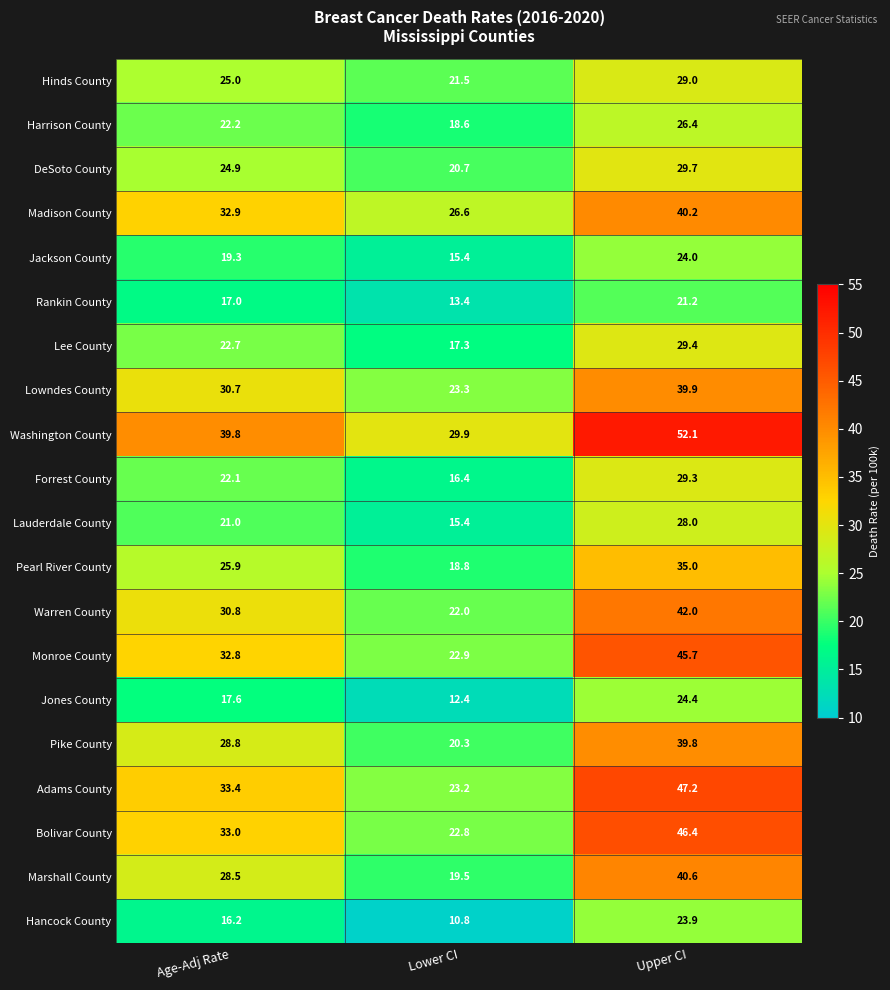

What is the difference between the Lee County values at Upper CI and Age-Adj Rate?

6.7